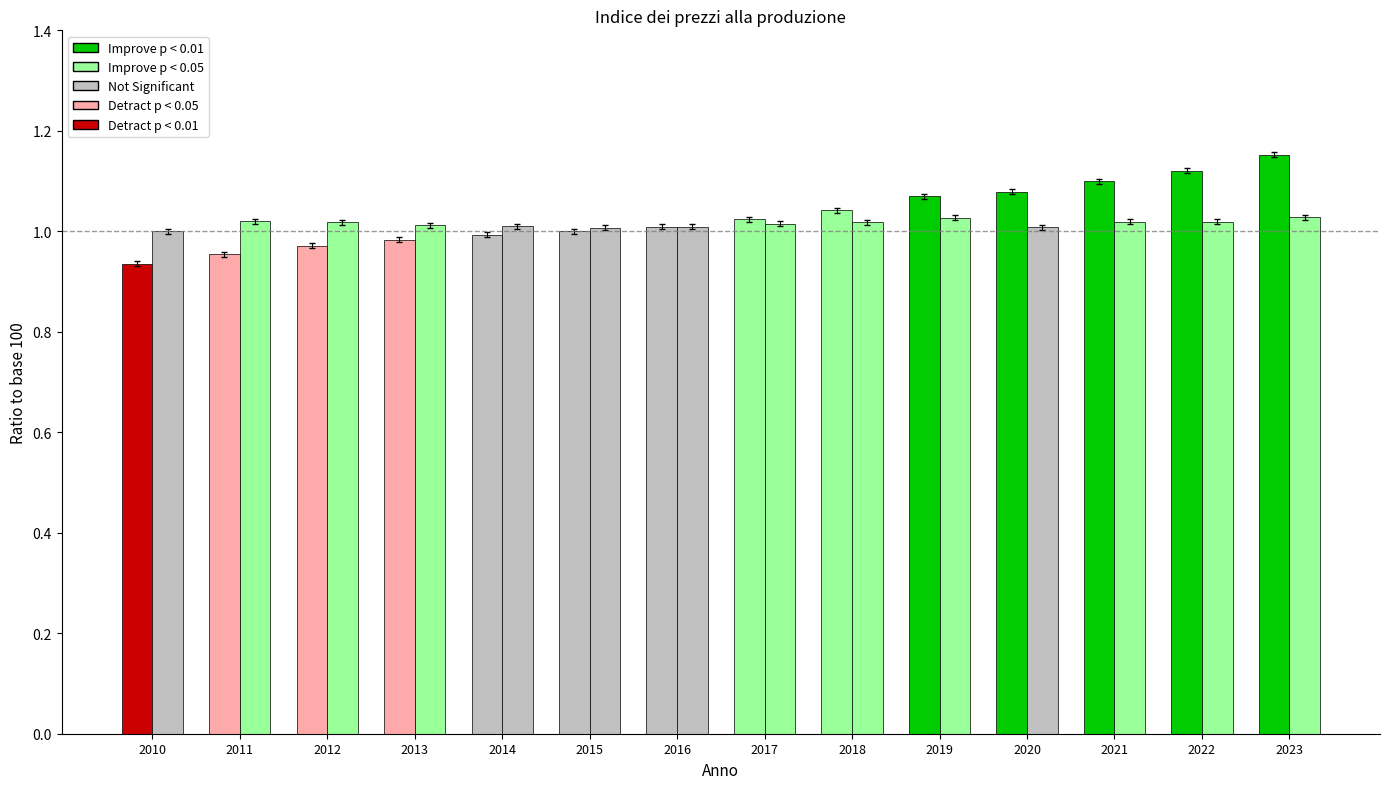

How many categories are shown in the chart?

14